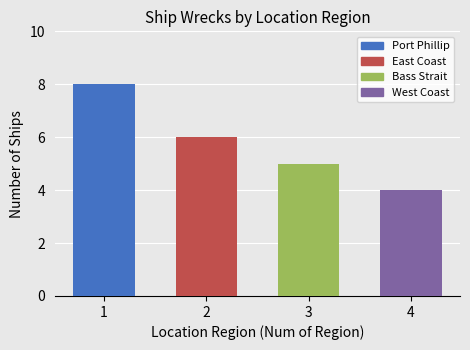

Is it true that the value at 2 is 6?

True